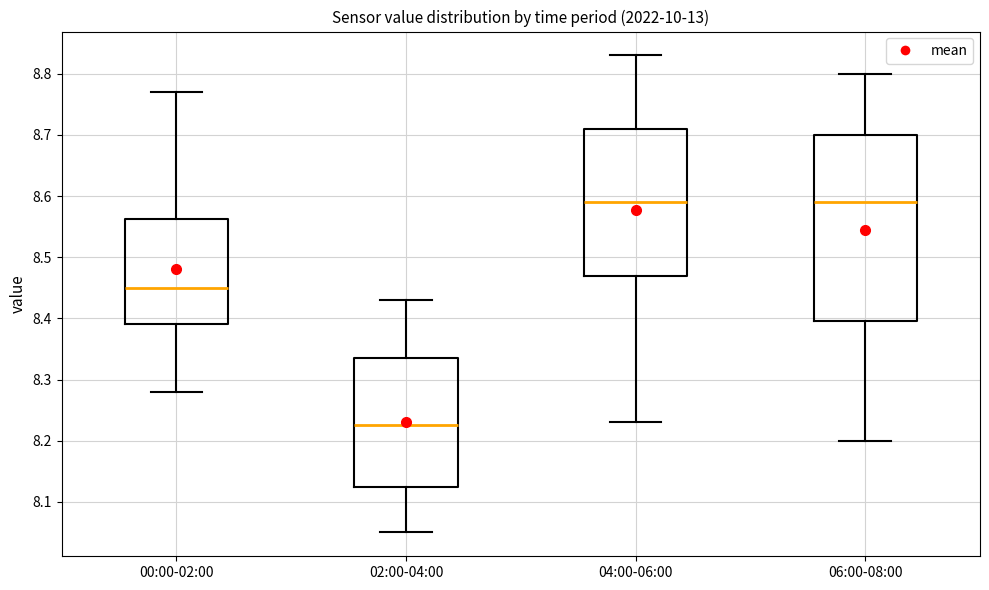

Where does the lower whisker of the box for 02:00-04:00 end on the y-axis? The values are not printed on the chart, so give them approximately, as read against the axis.

8.05